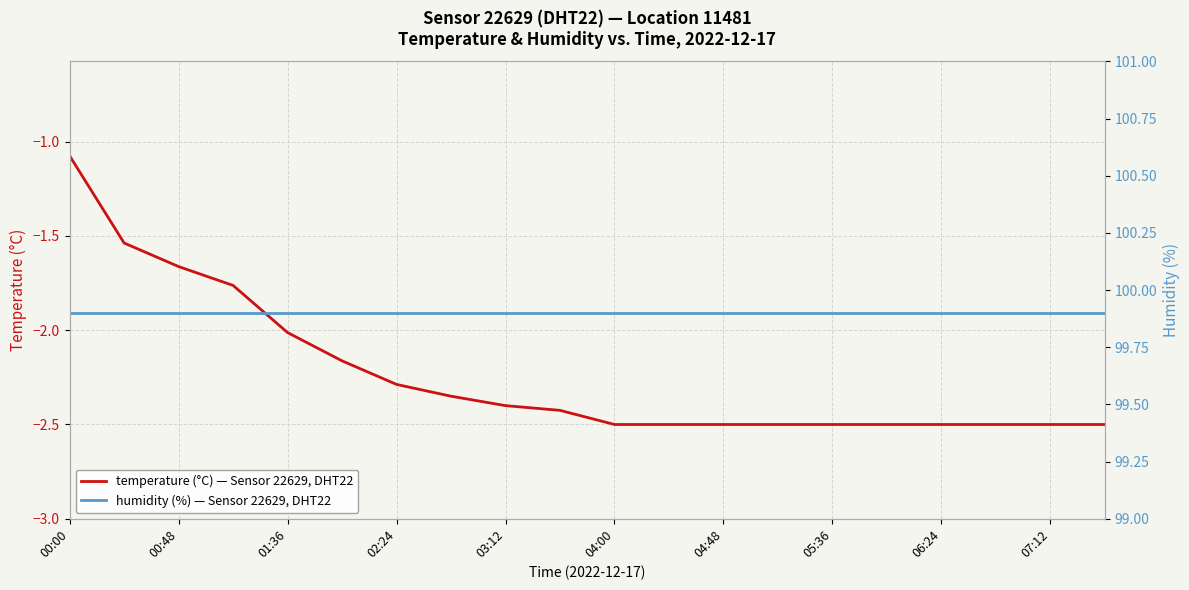

List the series in order of their peak value, lowest first.

temperature (°C) — Sensor 22629, DHT22, humidity (%) — Sensor 22629, DHT22